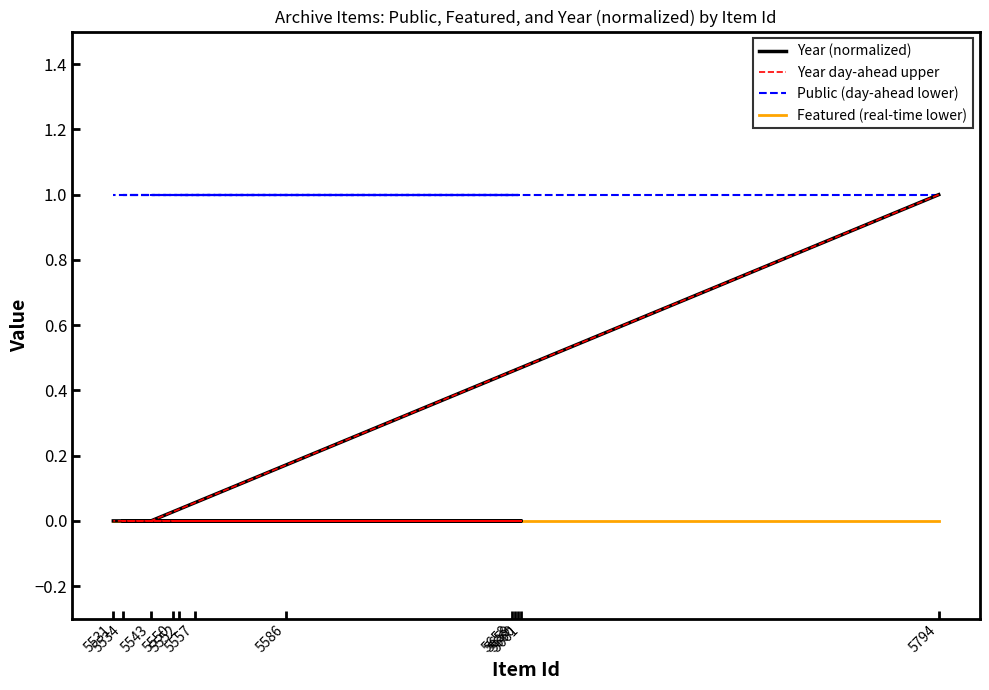

Is the value of Year day-ahead upper at 5552 greater than the value of Public (day-ahead lower) at 5660?

No